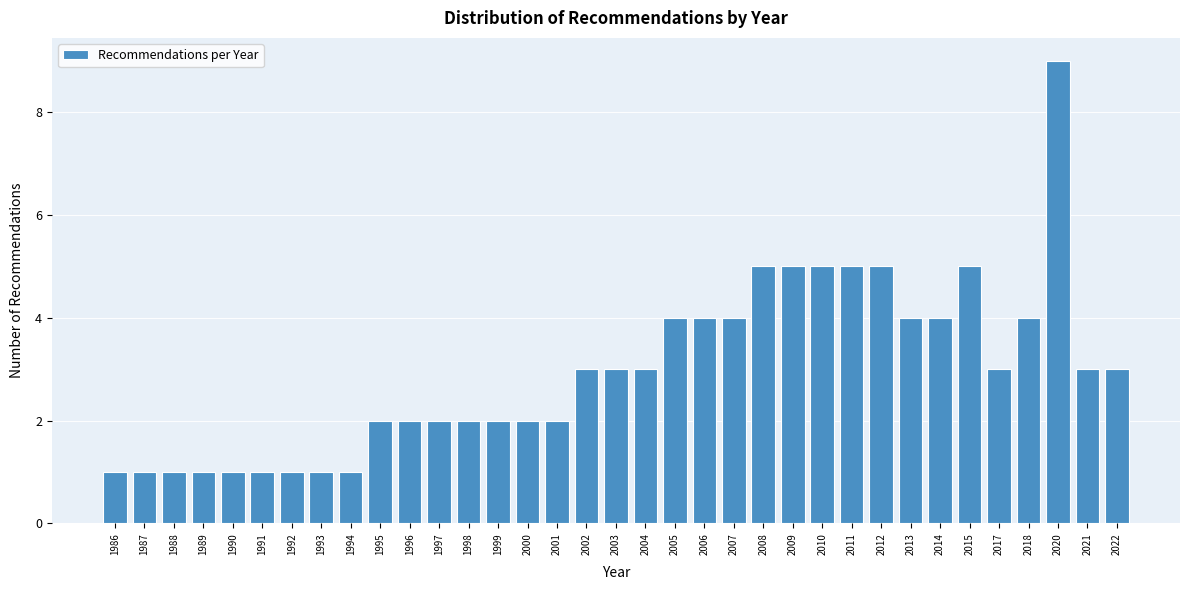

At which category does the chart reach its peak across all series?

2020